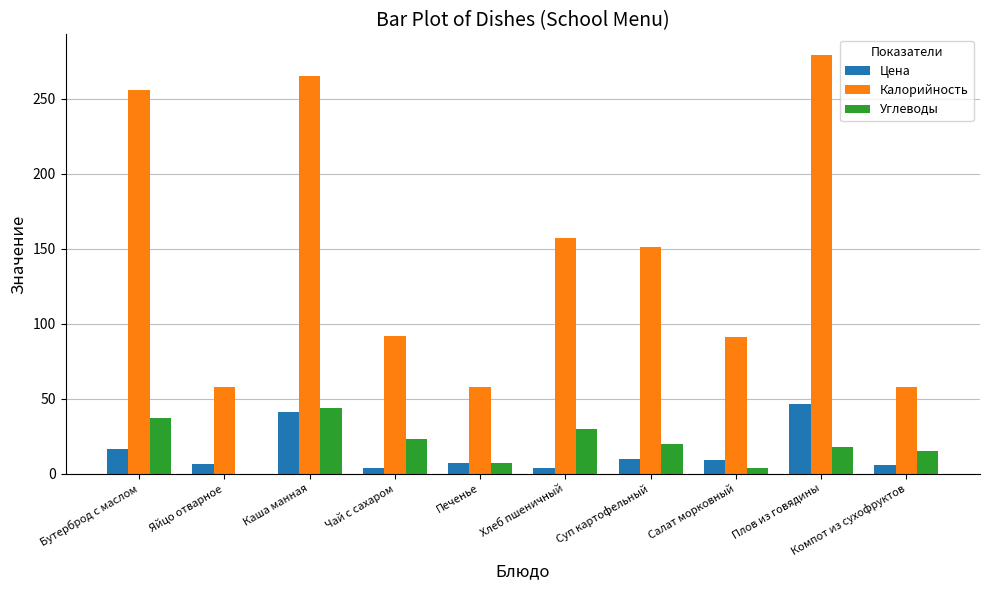

How many groups of bars are there?

10